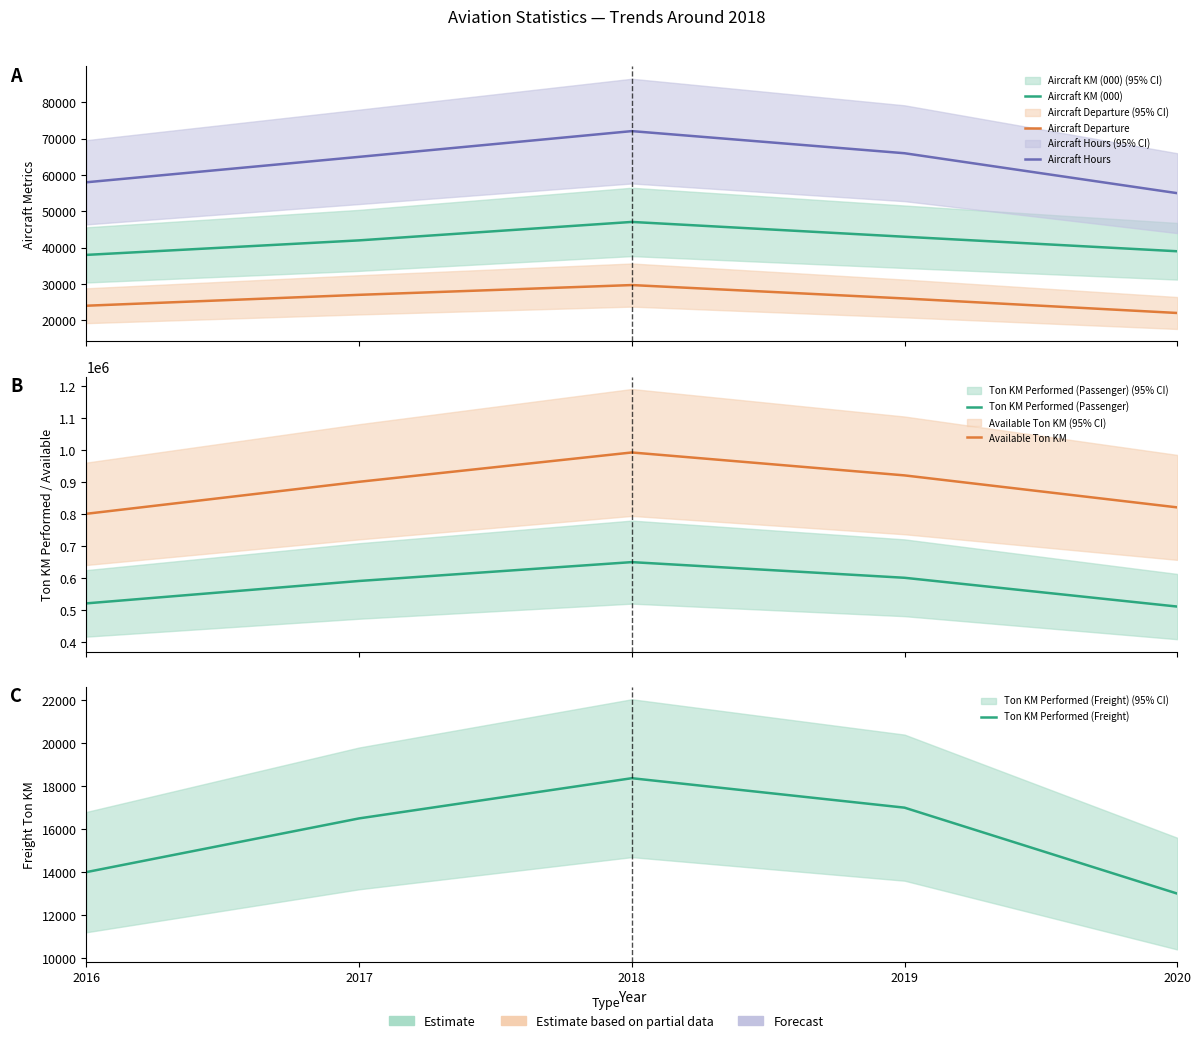

Which category has the lowest value across all series?

2020